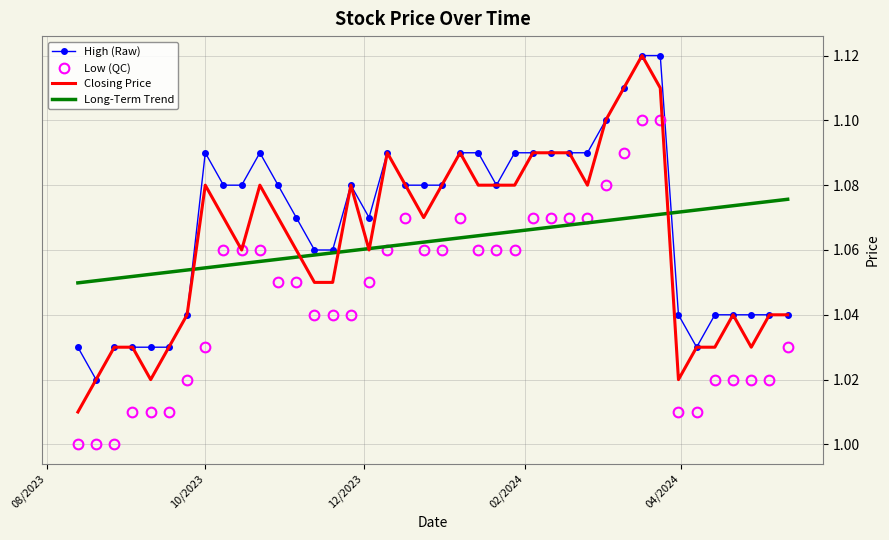

True or false: High (Raw) and Low (QC) cross at least once.

False